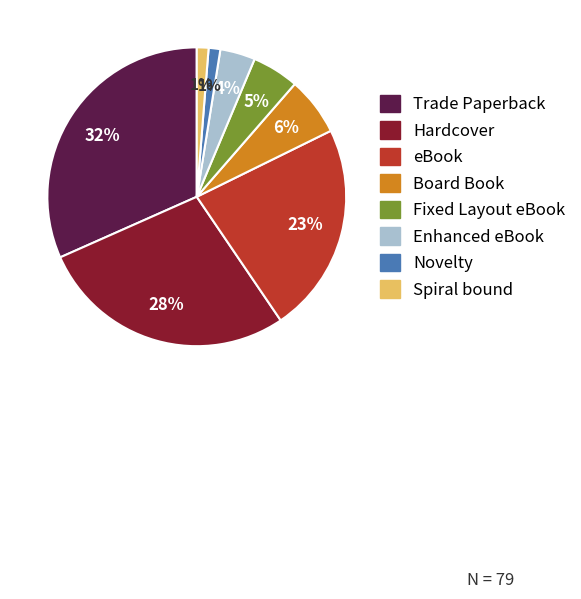

Do Trade Paperback and Board Book together represent more than half of the pie?

No